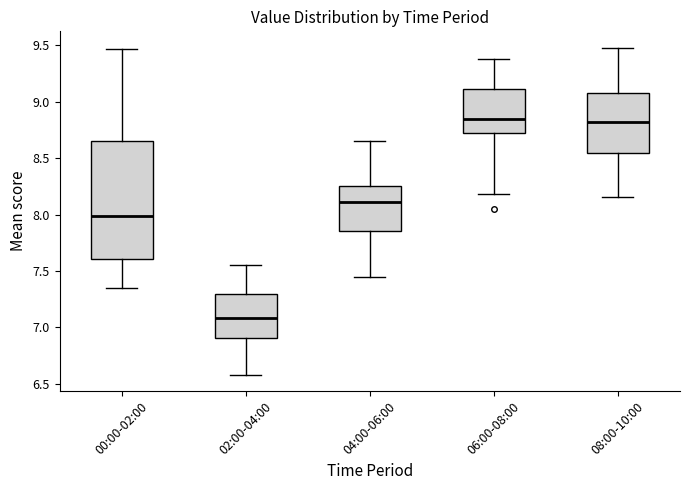

Which box is the tallest, from its lower edge to its upper edge?

00:00-02:00